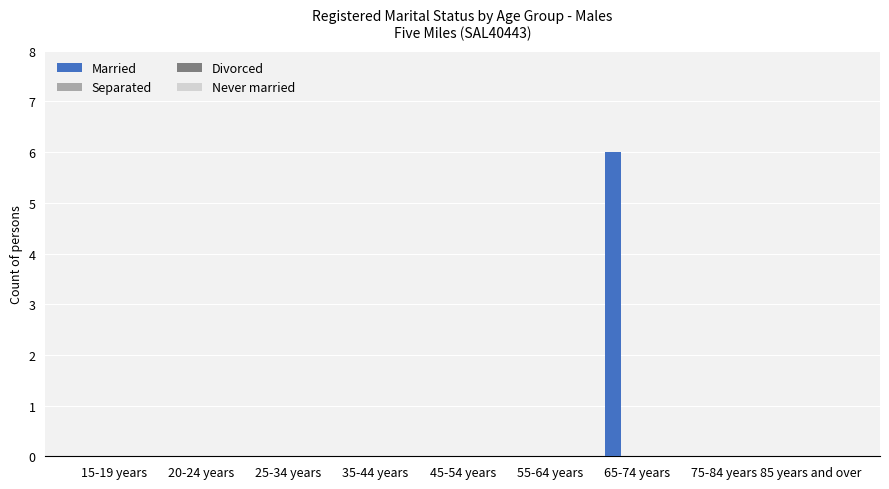

What is the sum of all values?

6